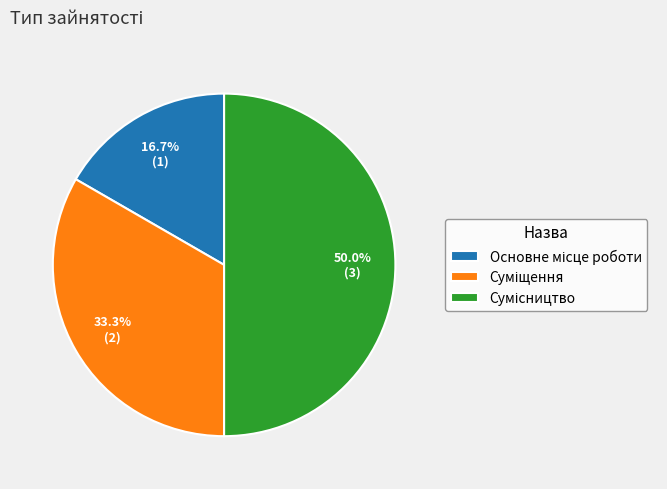

Which has a higher value, Основне місце роботи or Суміщення?

Суміщення